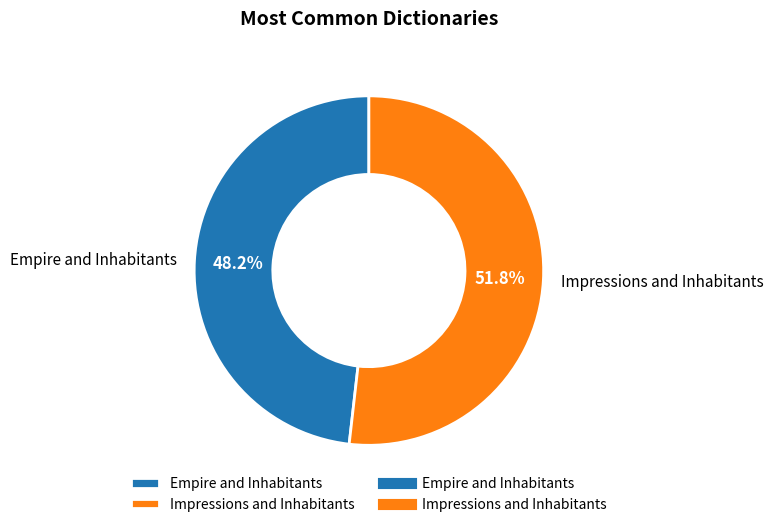

Count the number of slices in the pie.

2